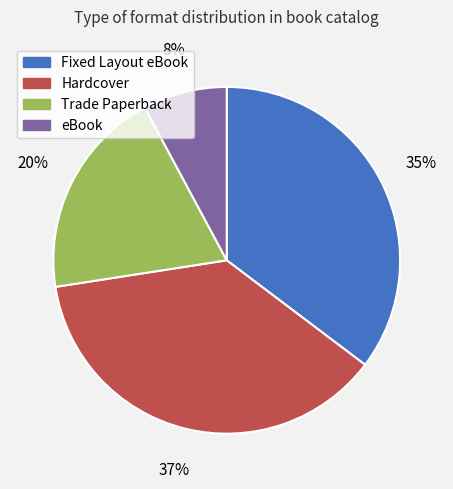

Which has a higher value, Trade Paperback or Hardcover?

Hardcover